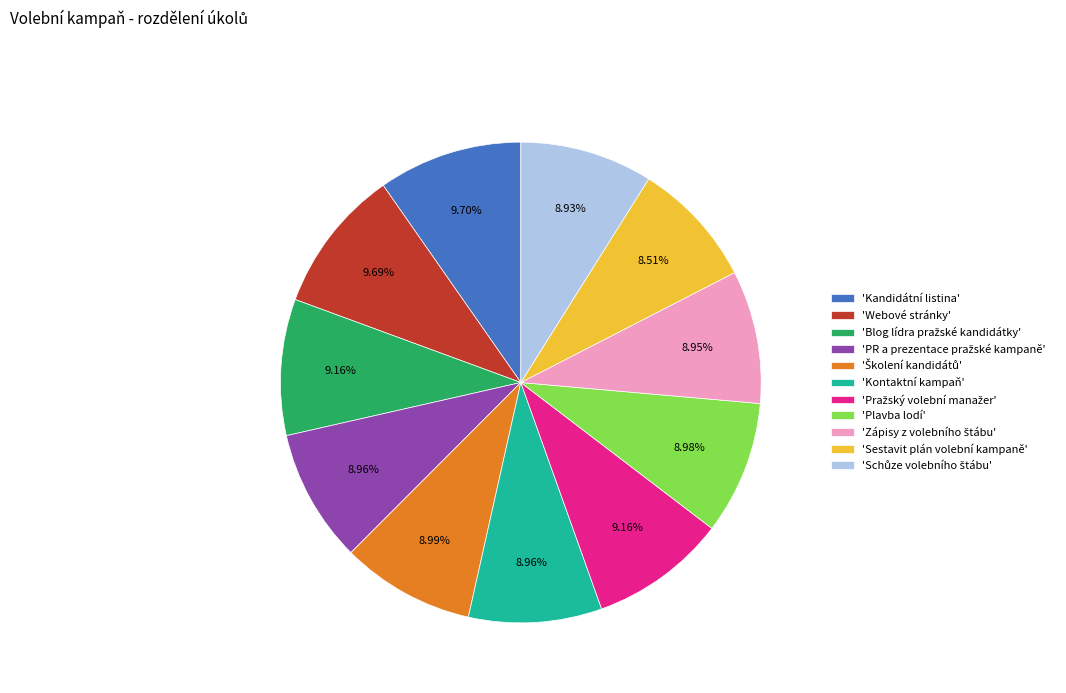

To the nearest percent, what is the average slice percentage?

9%